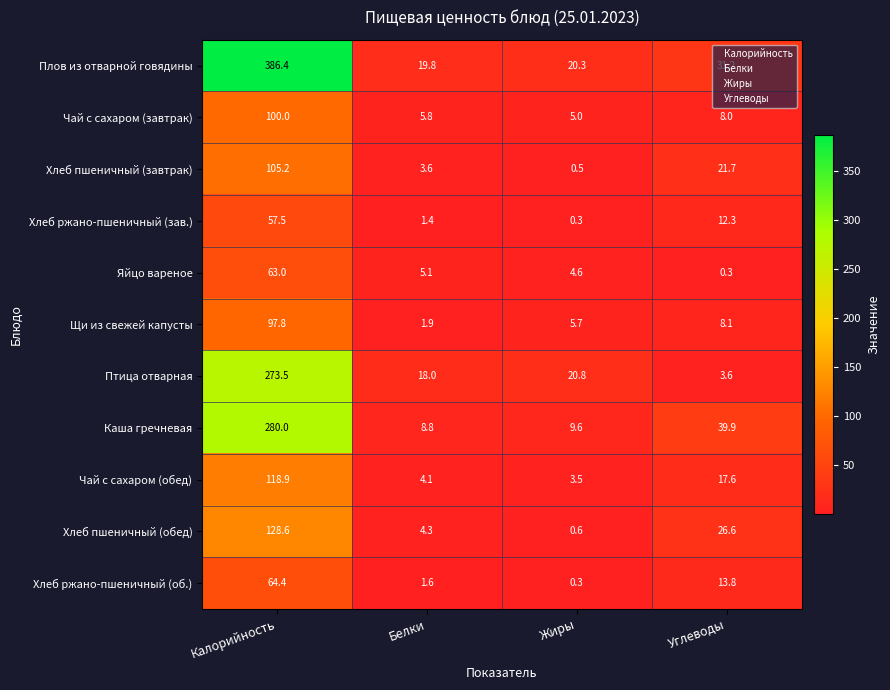

At which category is the sum across all series the highest?

Калорийность